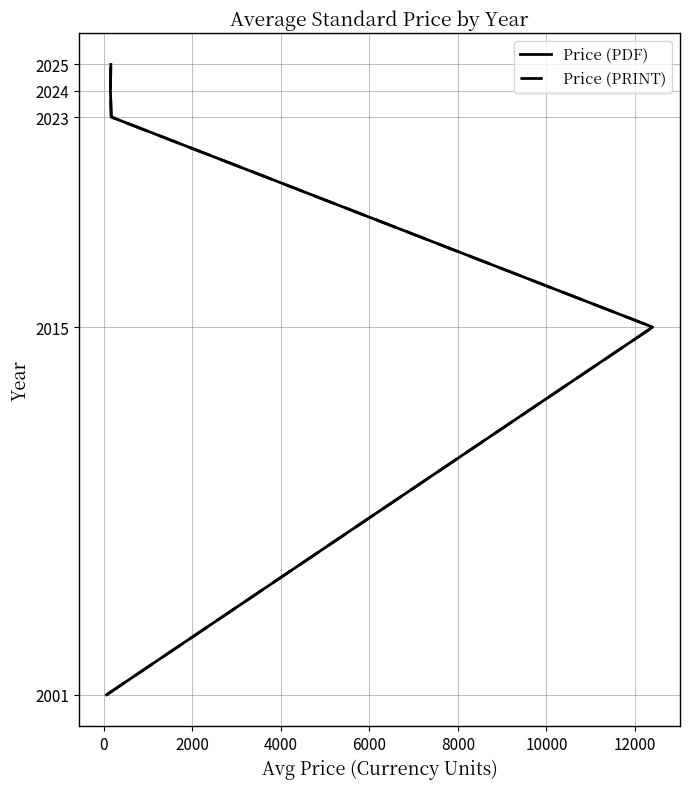

True or false: Price (PDF) has more than 2 interior local peaks.

False